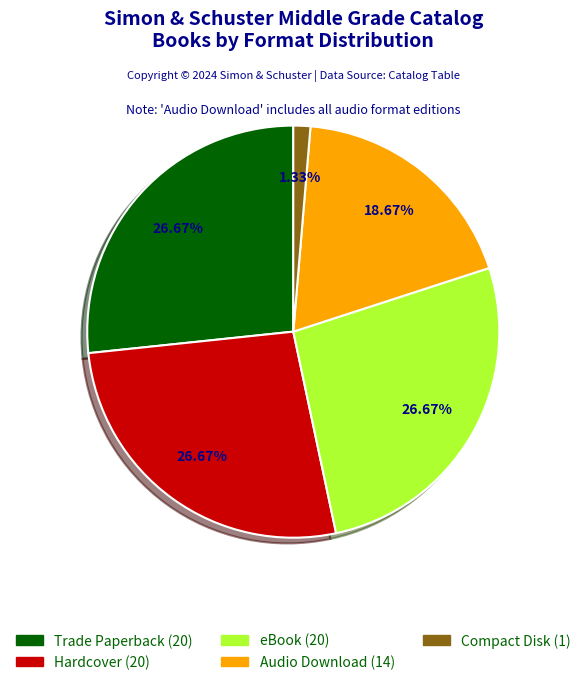

Which slice is the smallest?

Compact Disk